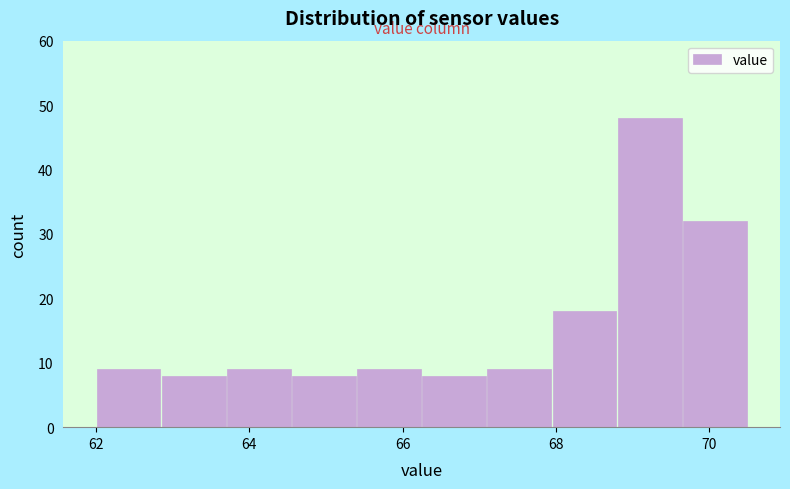

Over which range of the x-axis is the bar tallest?

68.80 to 69.65